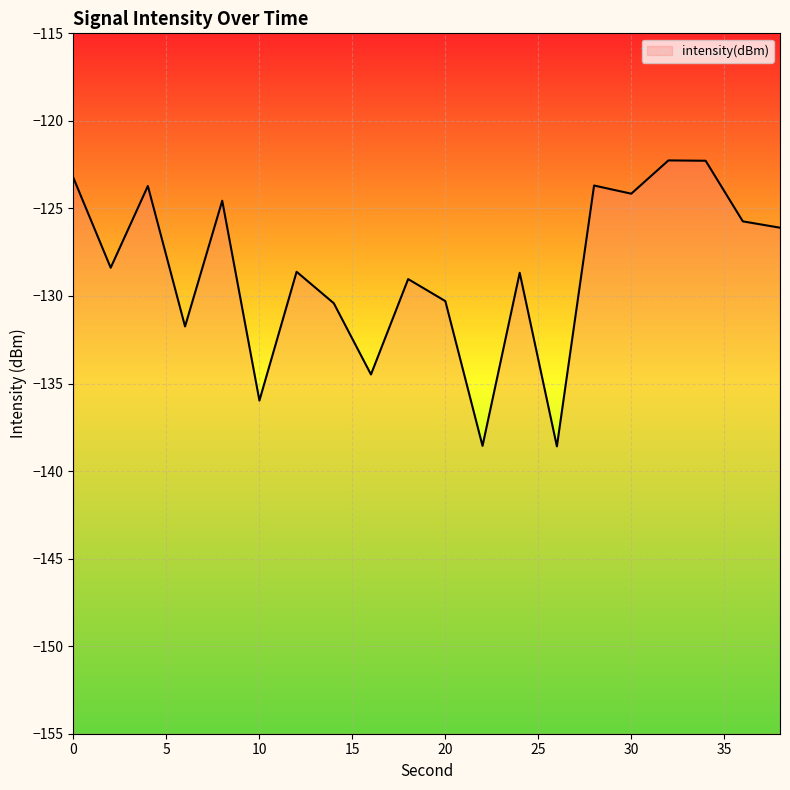

Which label corresponds to the largest value in the chart?

32